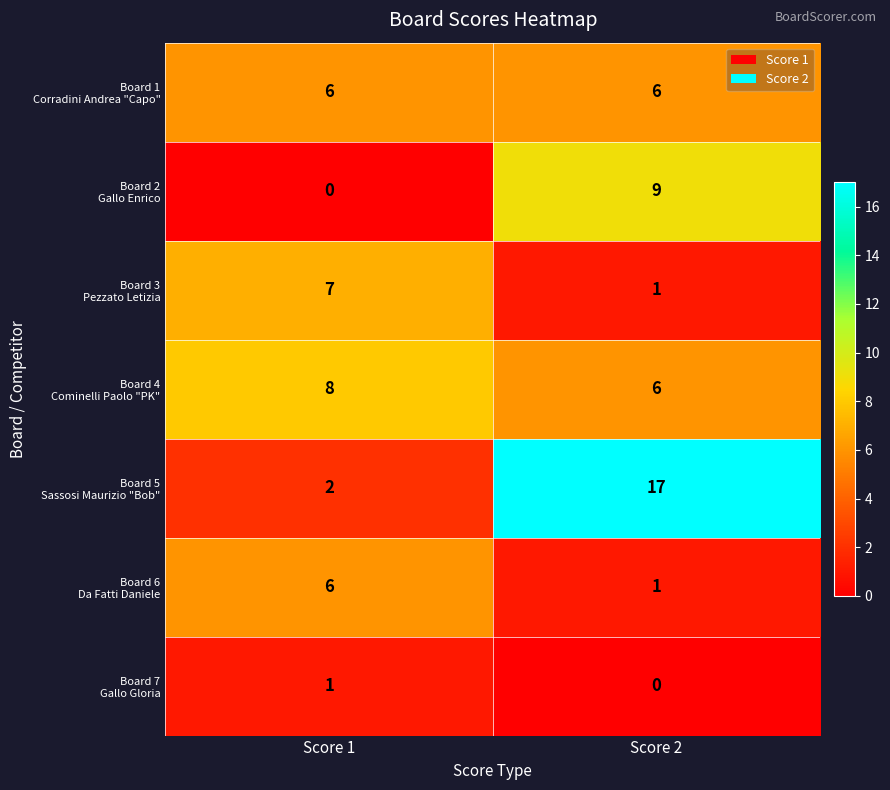

What is the spread (max minus min) of values at Score 1?

8